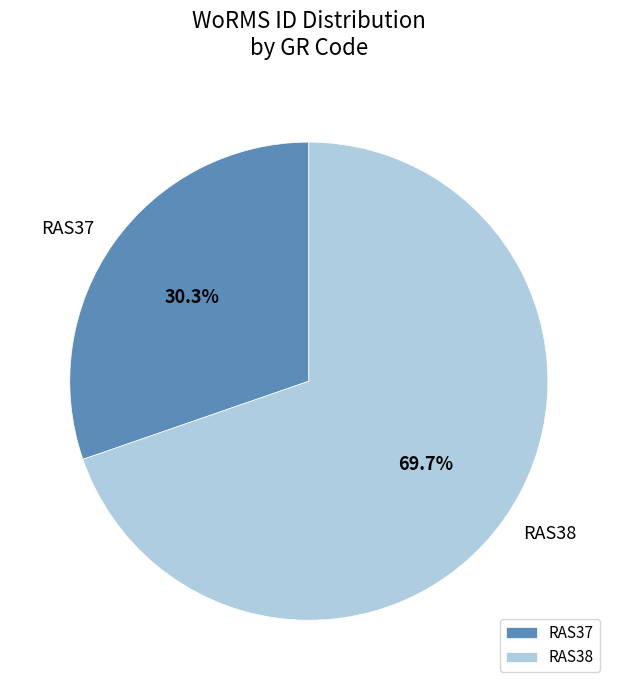

Is there any slice that represents more than half of the pie?

Yes